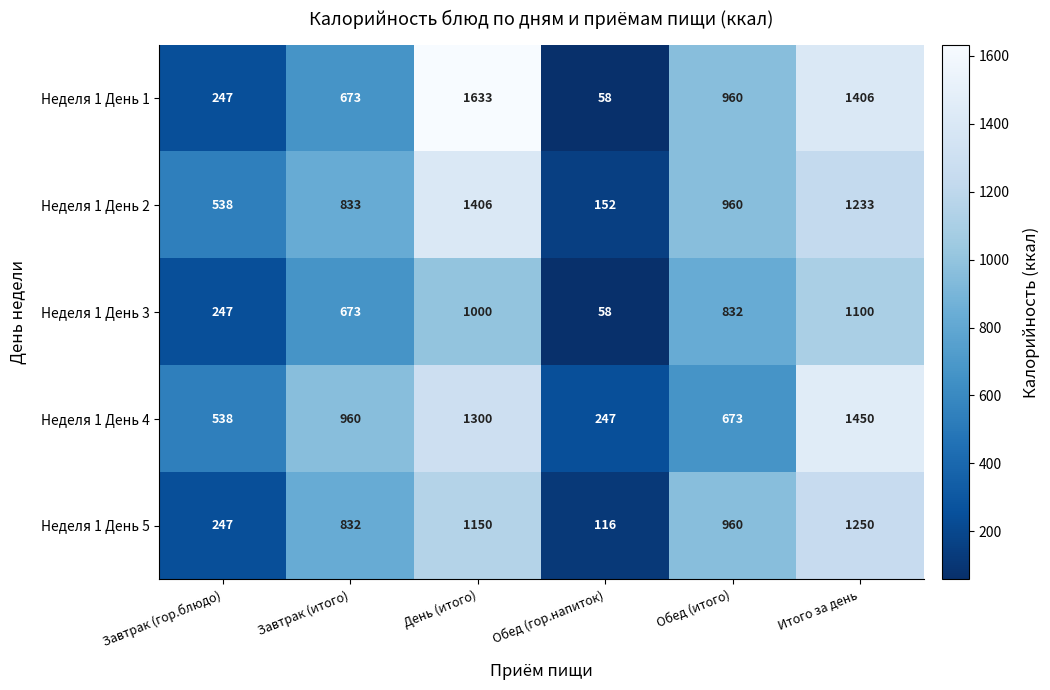

How many data points does each series have?

6